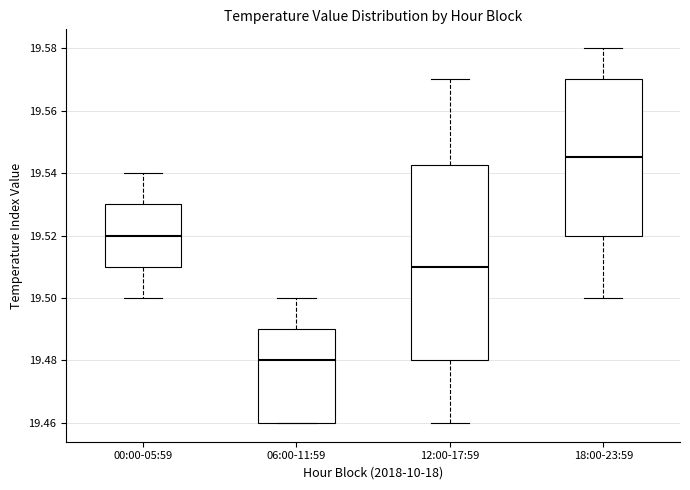

Reading left to right, read every box against the y-axis: the position of its median line, the range the box covers, and the ends of its whiskers. The values are not printed on the chart, so give them approximately, as read against the axis.

00:00-05:59: median 19.520, box 19.510 to 19.530, whiskers 19.500 to 19.540
06:00-11:59: median 19.480, box 19.460 to 19.490, whiskers 19.460 to 19.500
12:00-17:59: median 19.510, box 19.480 to 19.542, whiskers 19.460 to 19.570
18:00-23:59: median 19.546, box 19.520 to 19.570, whiskers 19.500 to 19.580